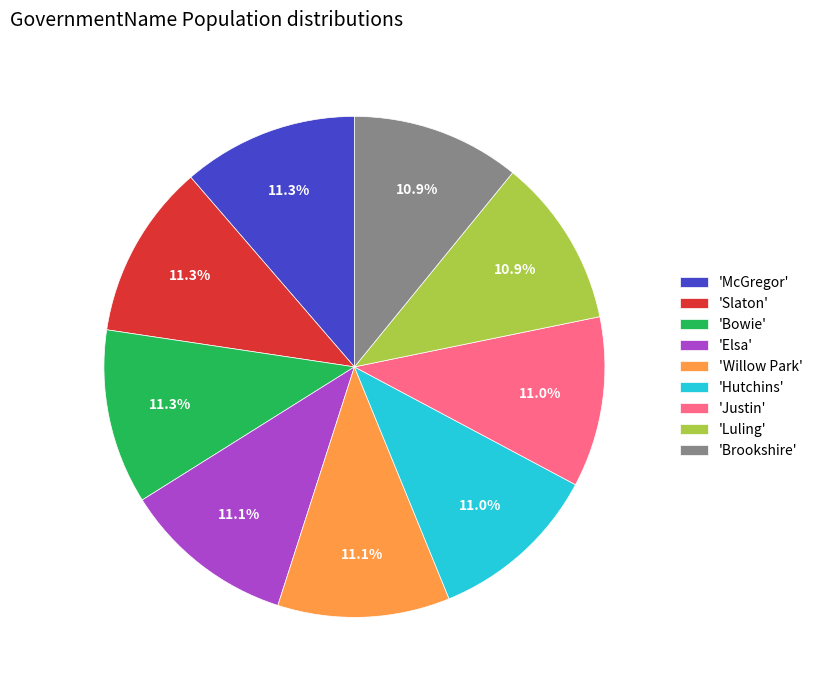

Approximately how many times larger is the value at 'Luling' compared to 'Brookshire'?

1.0